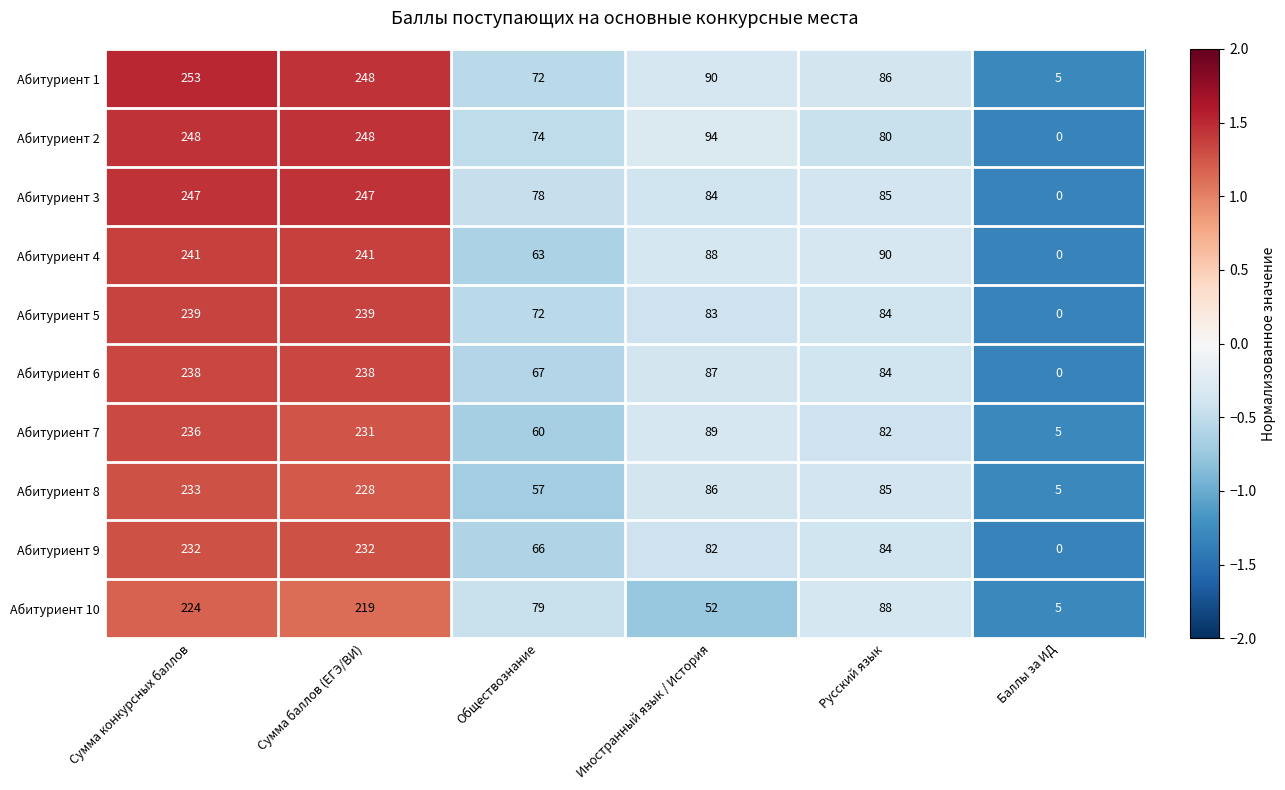

What is the spread (max minus min) of values at Иностранный язык / История?

42